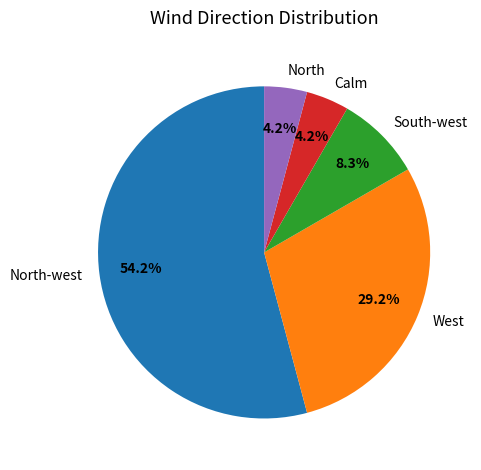

Does any single category account for the majority?

Yes